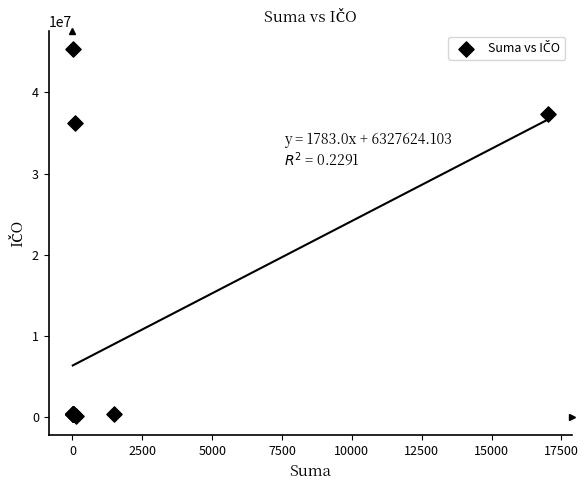

What Y value in the scatter plot is closest to 22750124?

36211451